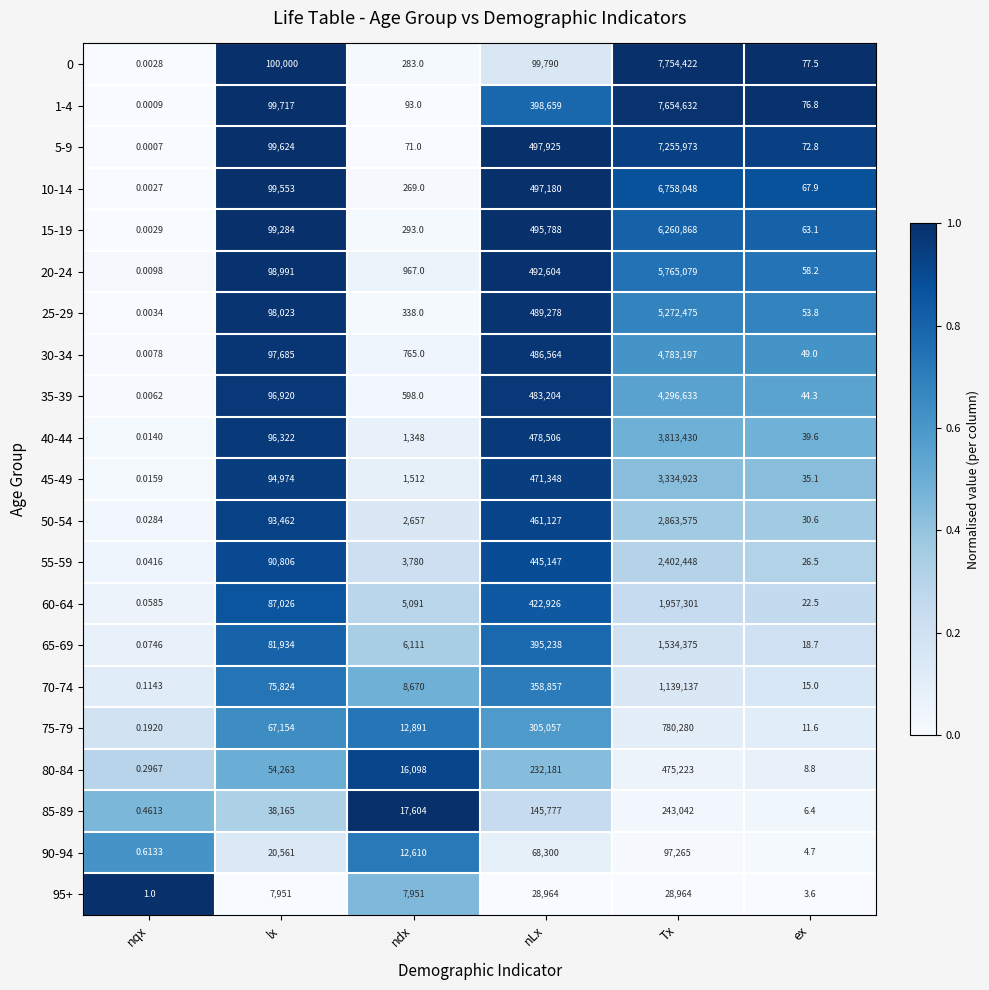

Which category has the lowest value in the 5-9 series?

nqx